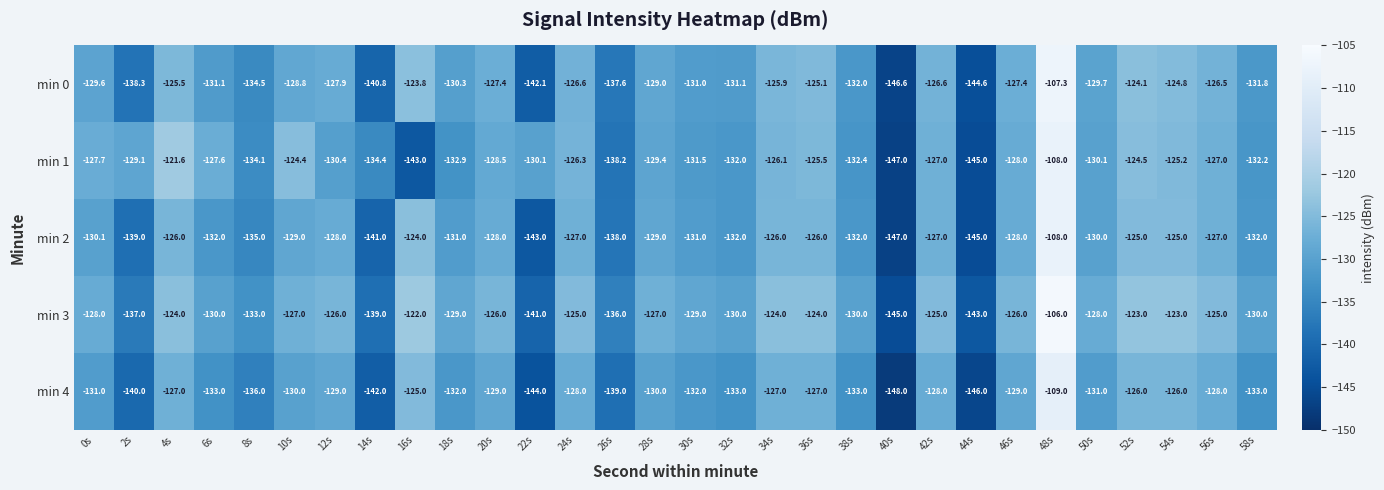

At 36s, list the series in order from smallest to largest.

min 4, min 2, min 1, min 0, min 3